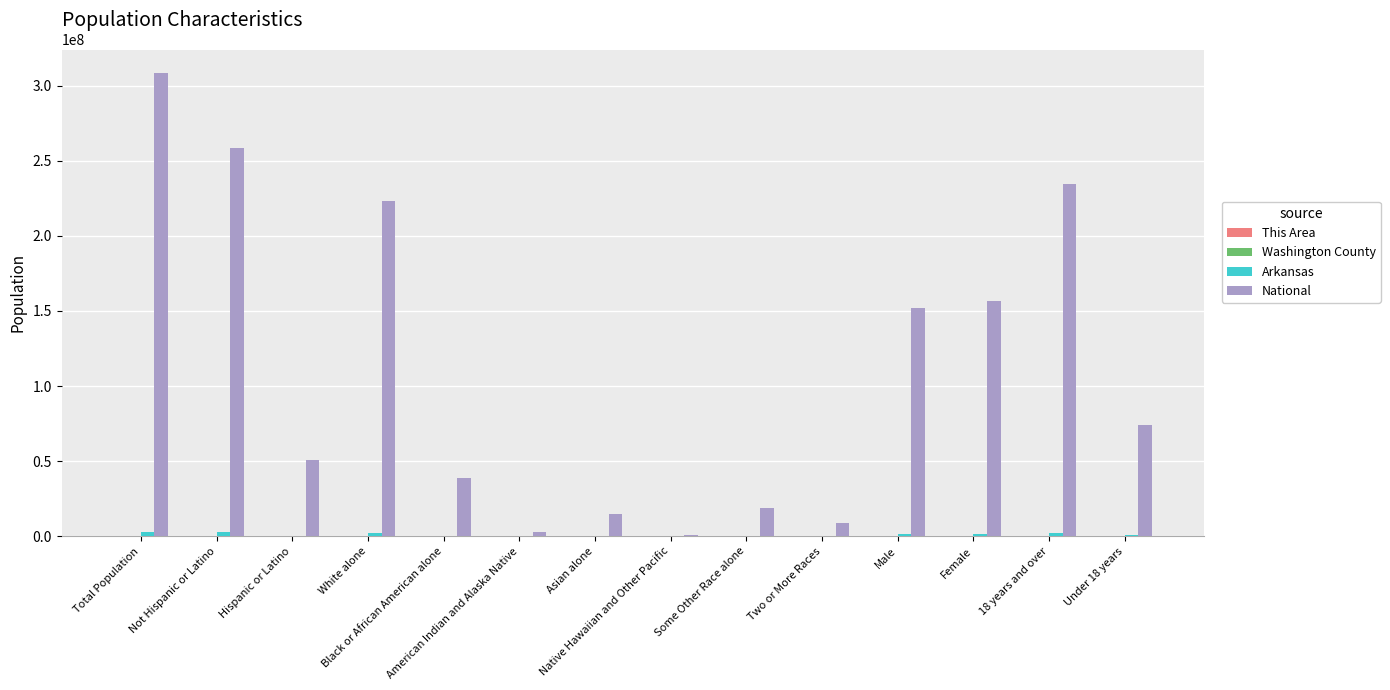

What is the maximum value for National?

308745538